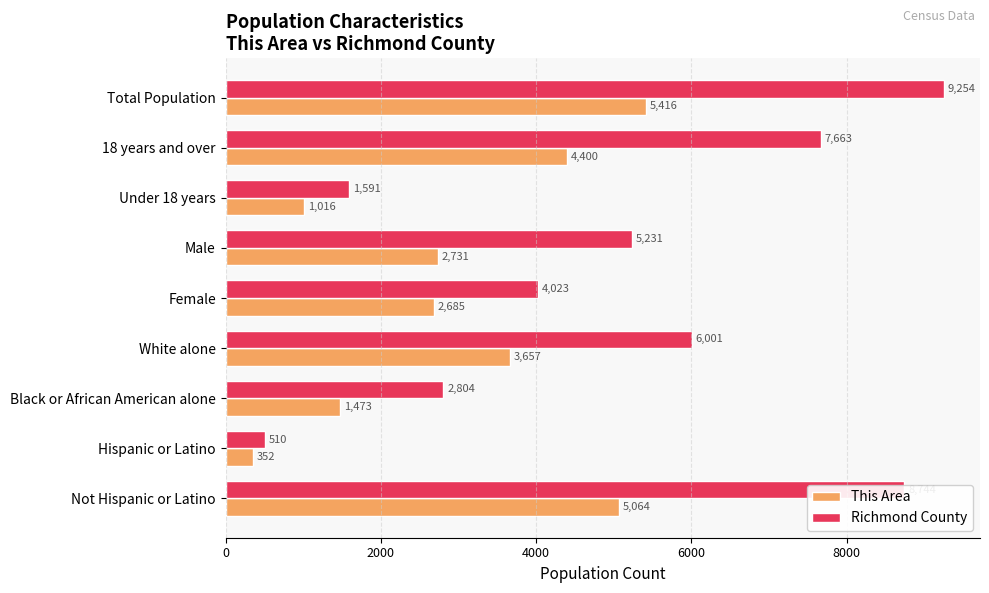

Which series has the largest range (max minus min)?

Richmond County